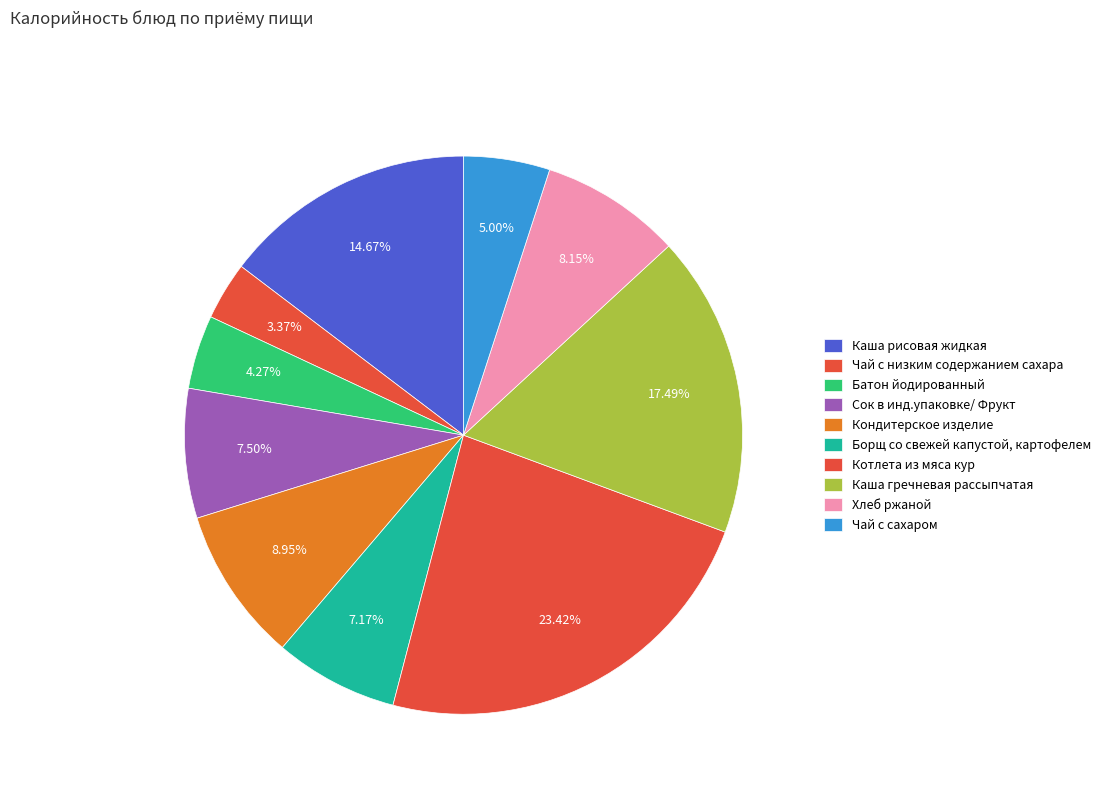

To the nearest percent, what is the average slice percentage?

10%